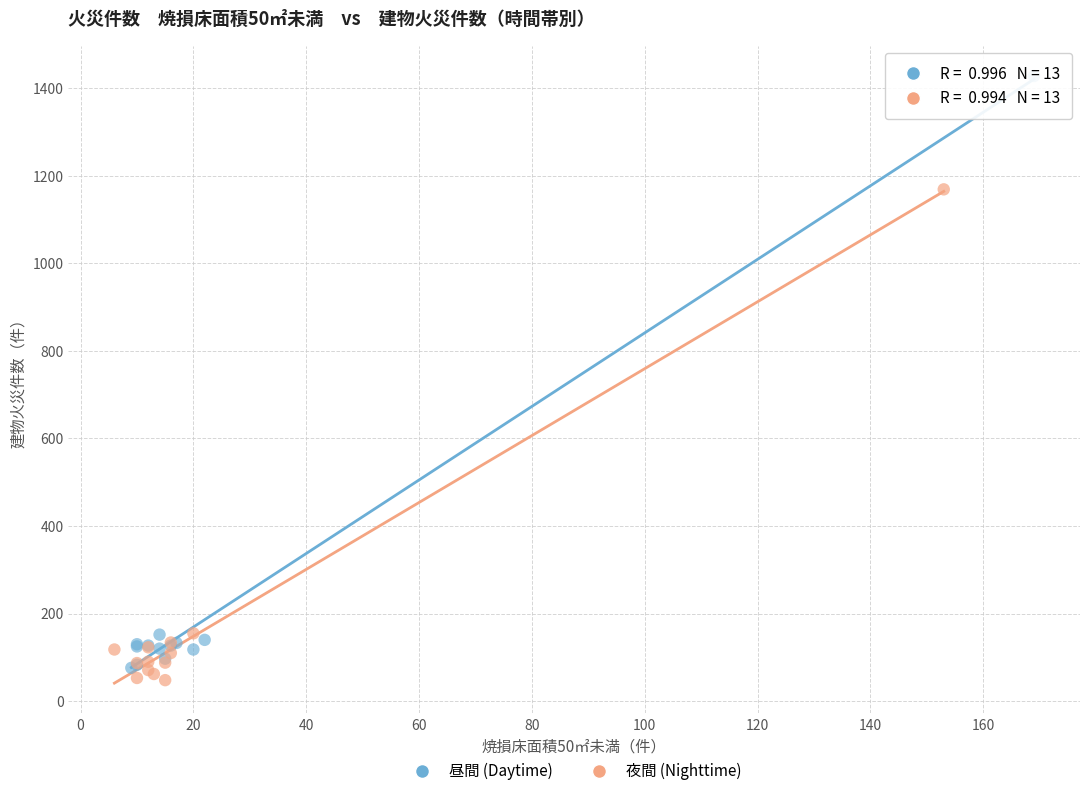

Which series contains the highest Y value?

昼間 (Daytime)